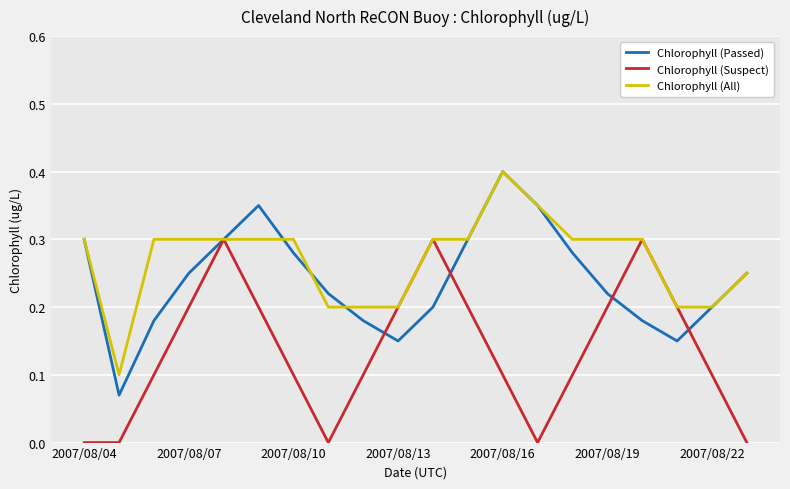

Rank the series by their average value, from lowest to highest.

Chlorophyll (Suspect), Chlorophyll (Passed), Chlorophyll (All)